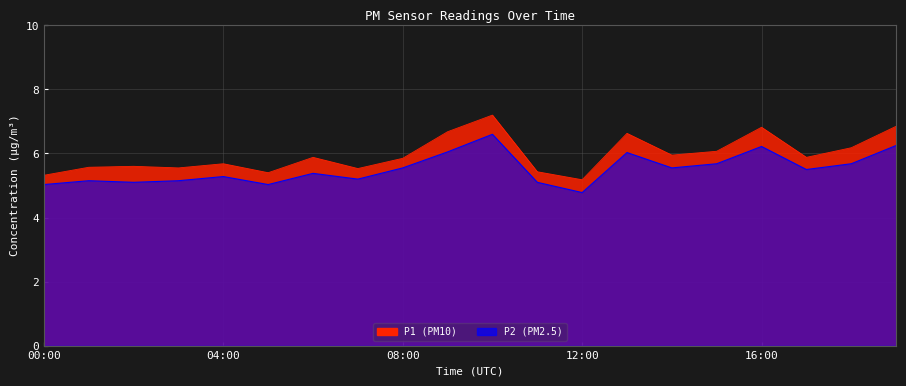

What is the value of the P2 point at the 4th from the left?

5.2